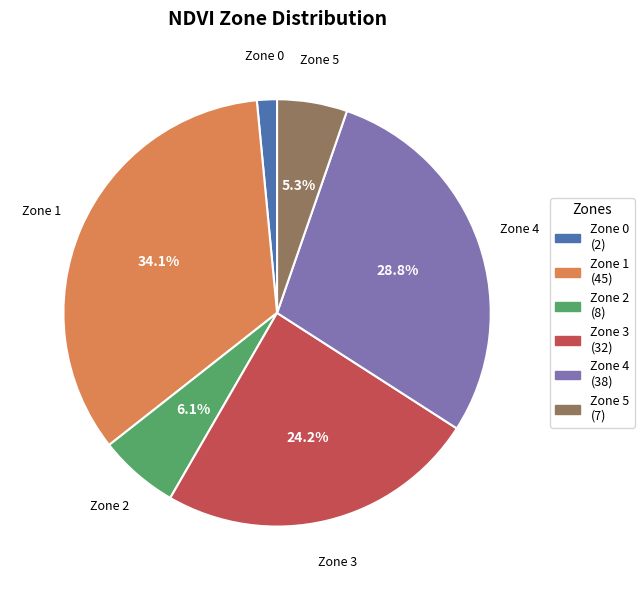

To the nearest percent, what is the difference between the largest and smallest slice percentages?

33%